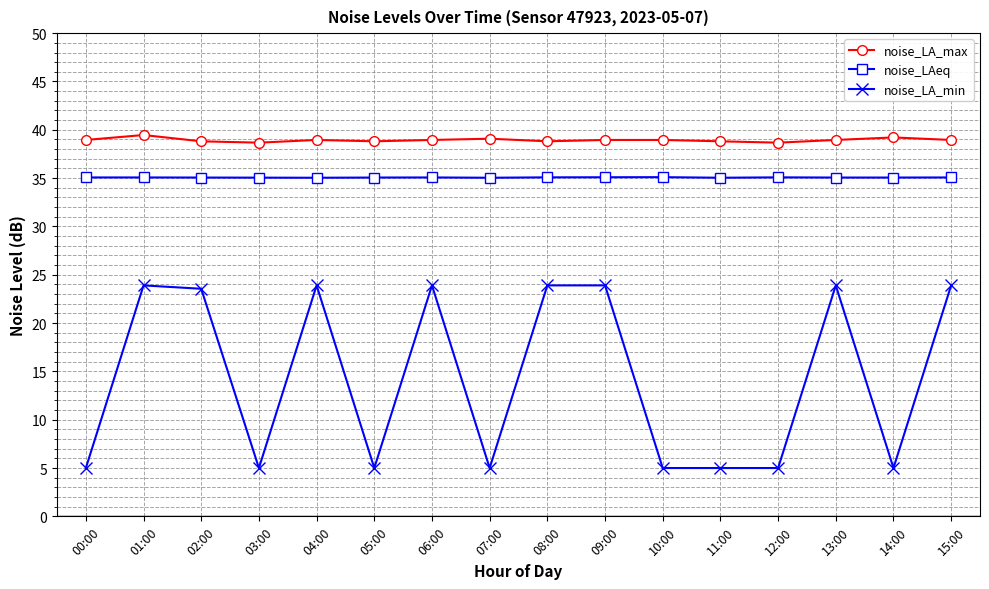

Where is the first local minimum for noise_LA_min?

03:00